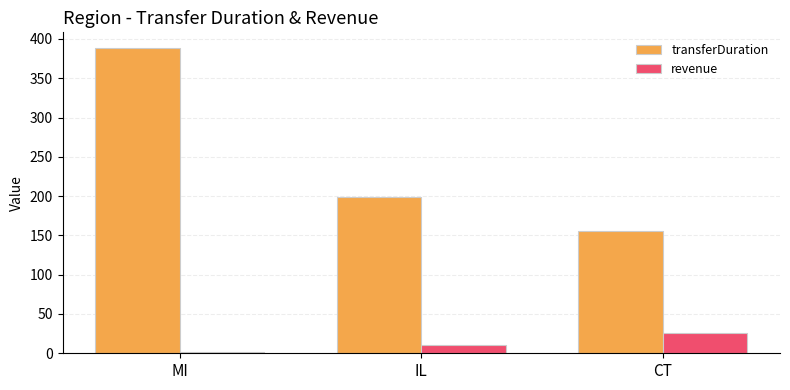

Between IL and CT, which series saw the biggest shift?

transferDuration